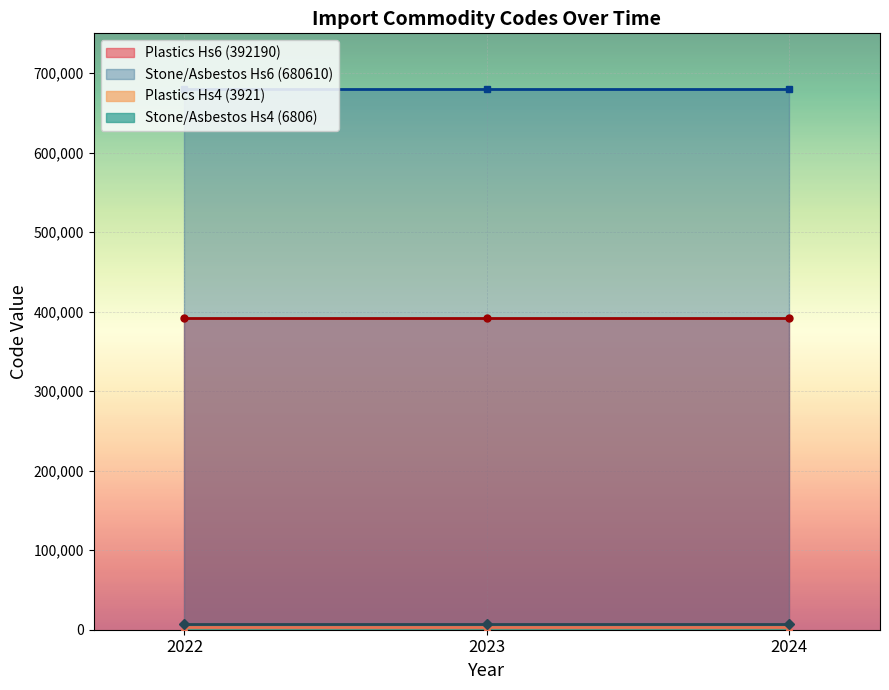

What is the highest value of the Hs4Code (3921/6806) series?

6806